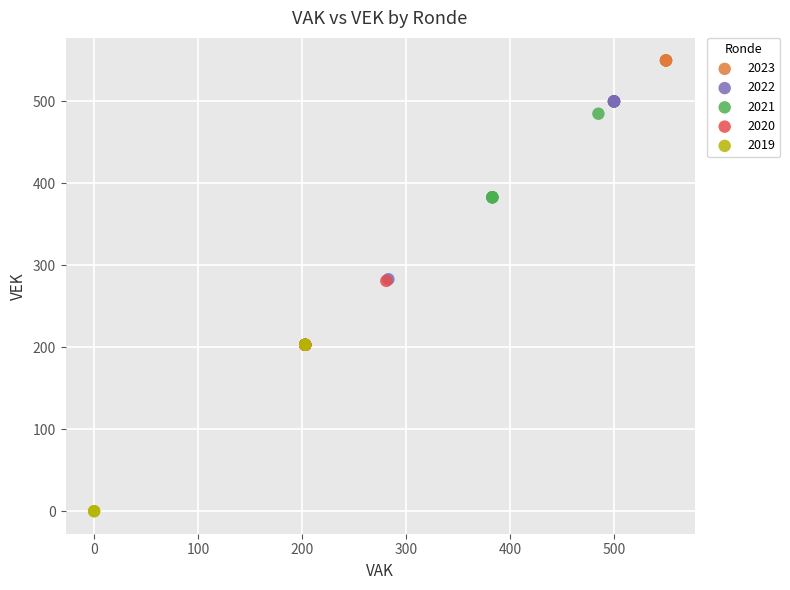

Which series contains the lowest Y value?

2019